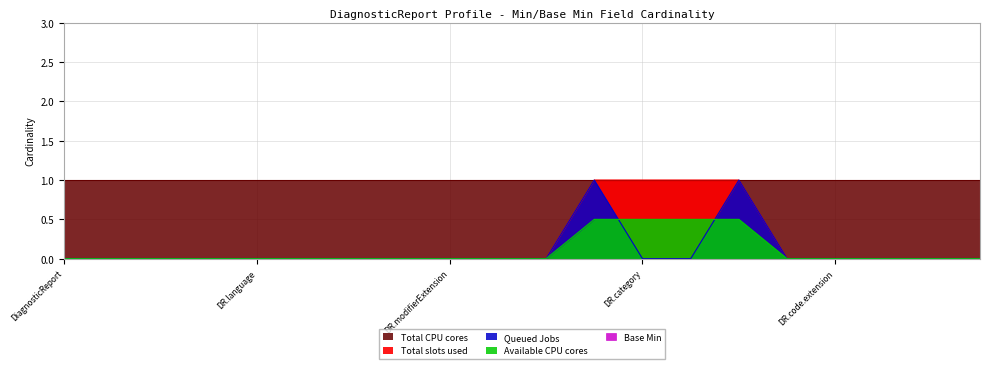

What are all the series names shown in the legend?

Total slots used, Queued Jobs, Base Min, Total CPU cores, Available CPU cores